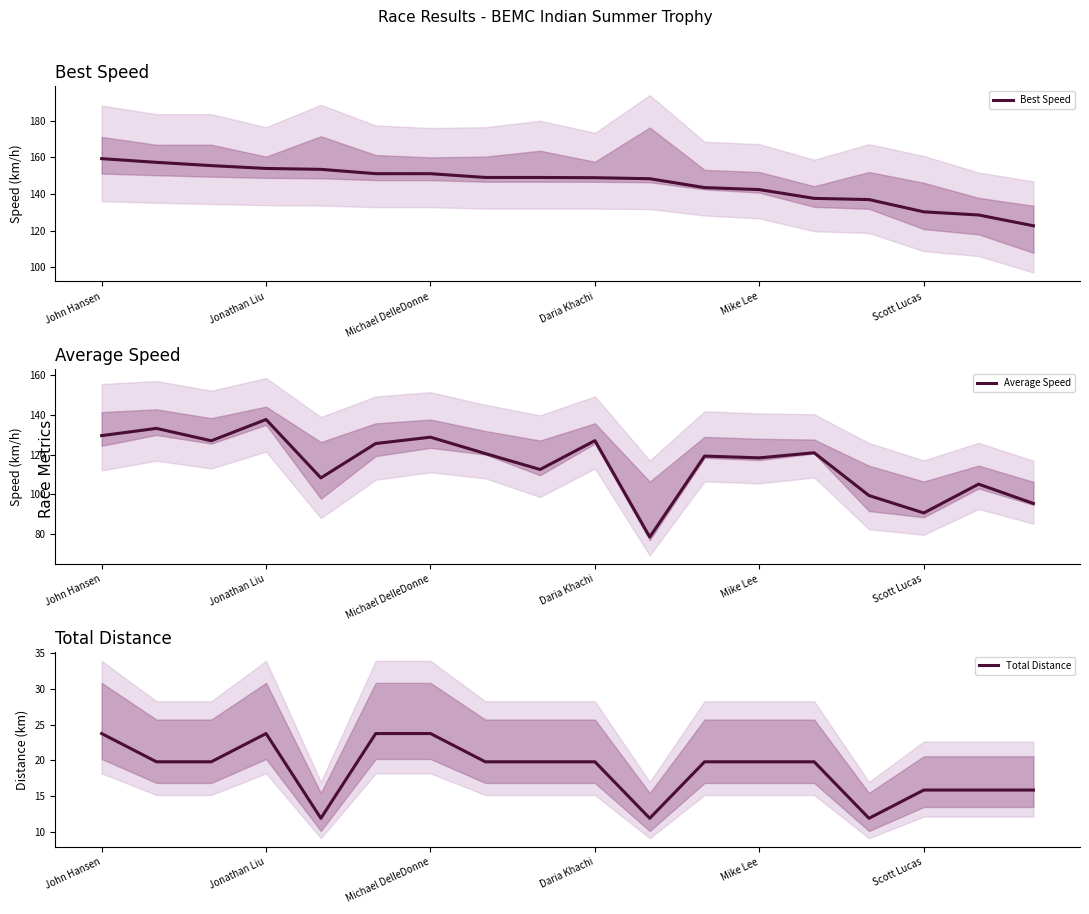

What is the sum of all Best Speed values?

2618.2